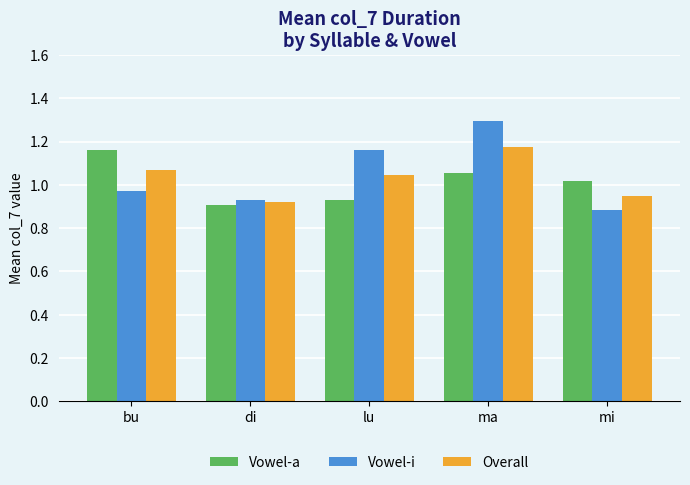

What is the sum of the Vowel-a values at mi and ma?

2.1